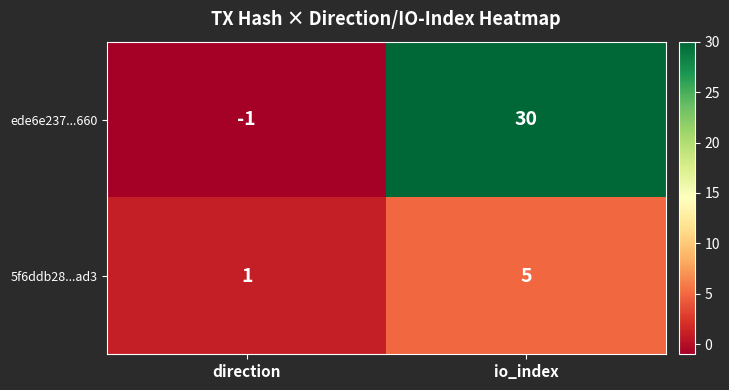

What is the difference between the maximum and minimum values in the ede6e237...660 series?

31